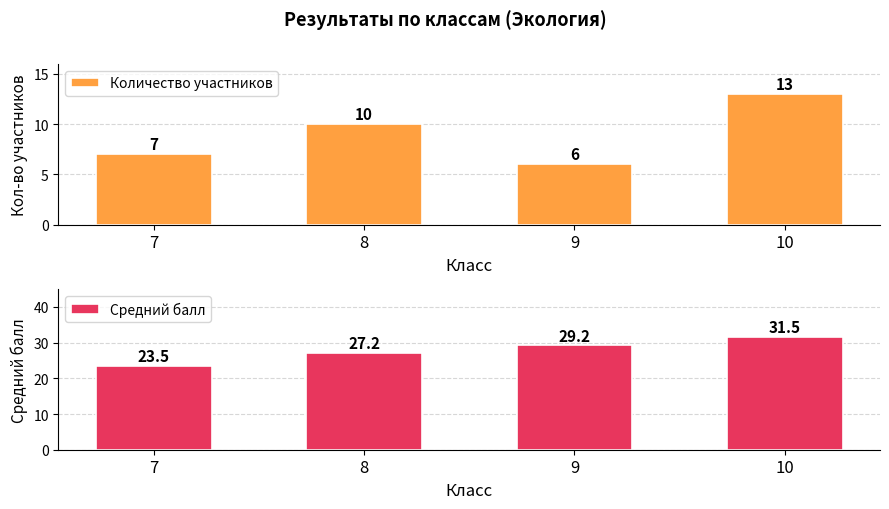

What is the value of the Средний балл bar at the 1st from the left?

23.5